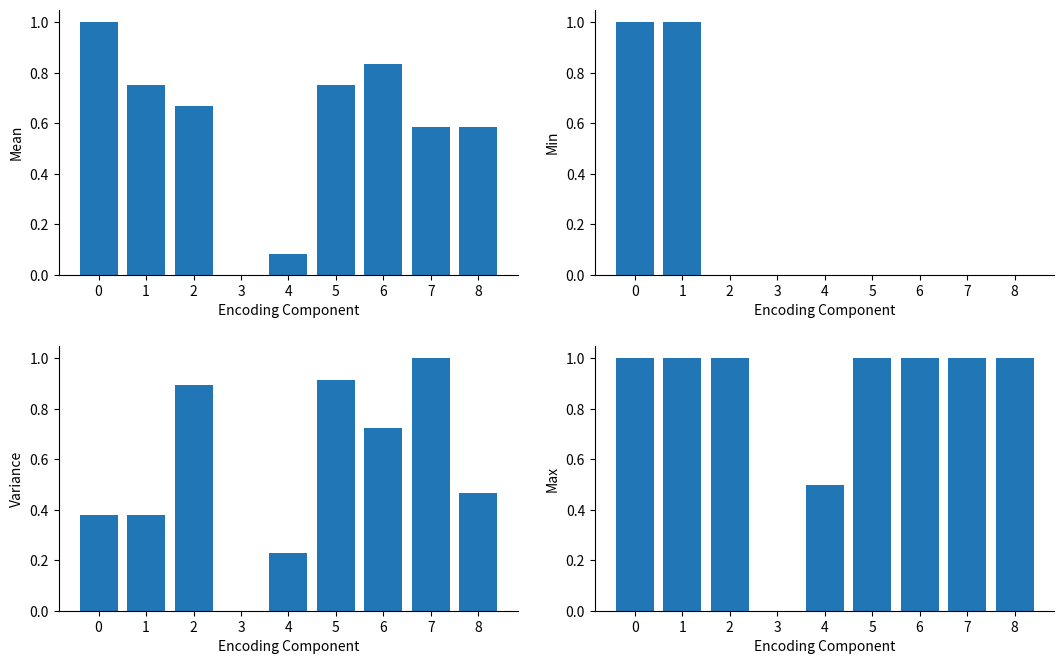

How many distinct data groups are displayed?

4